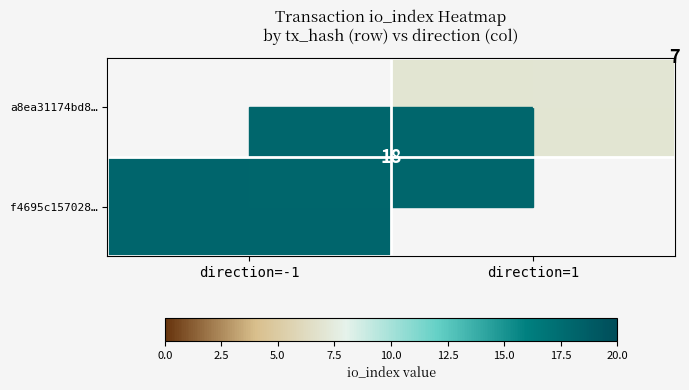

The f4695c157028… series shows 30 at direction=-1. True or false?

False